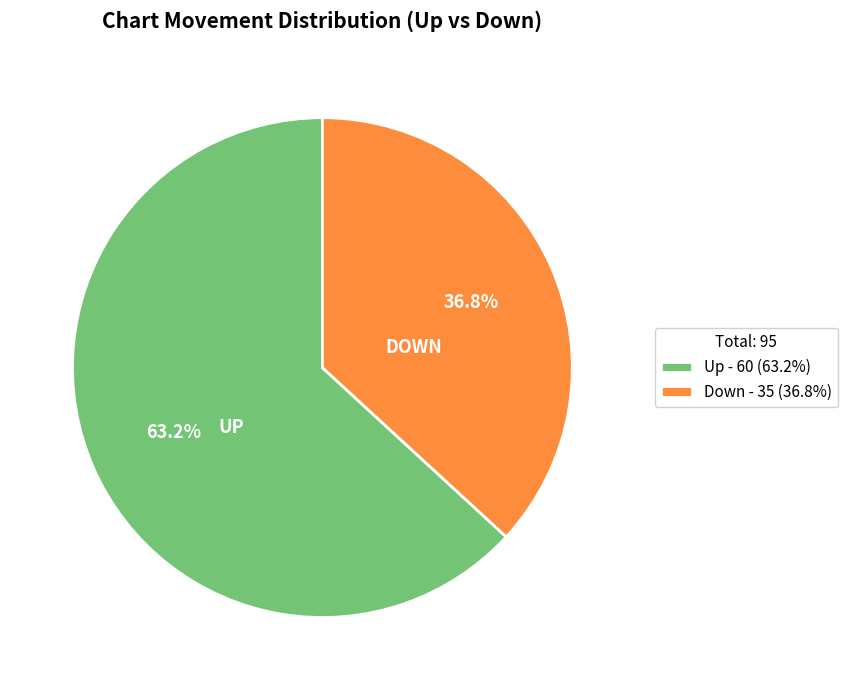

Combined, do Up - 60 (63.2%) and Down - 35 (36.8%) account for over 50%?

Yes